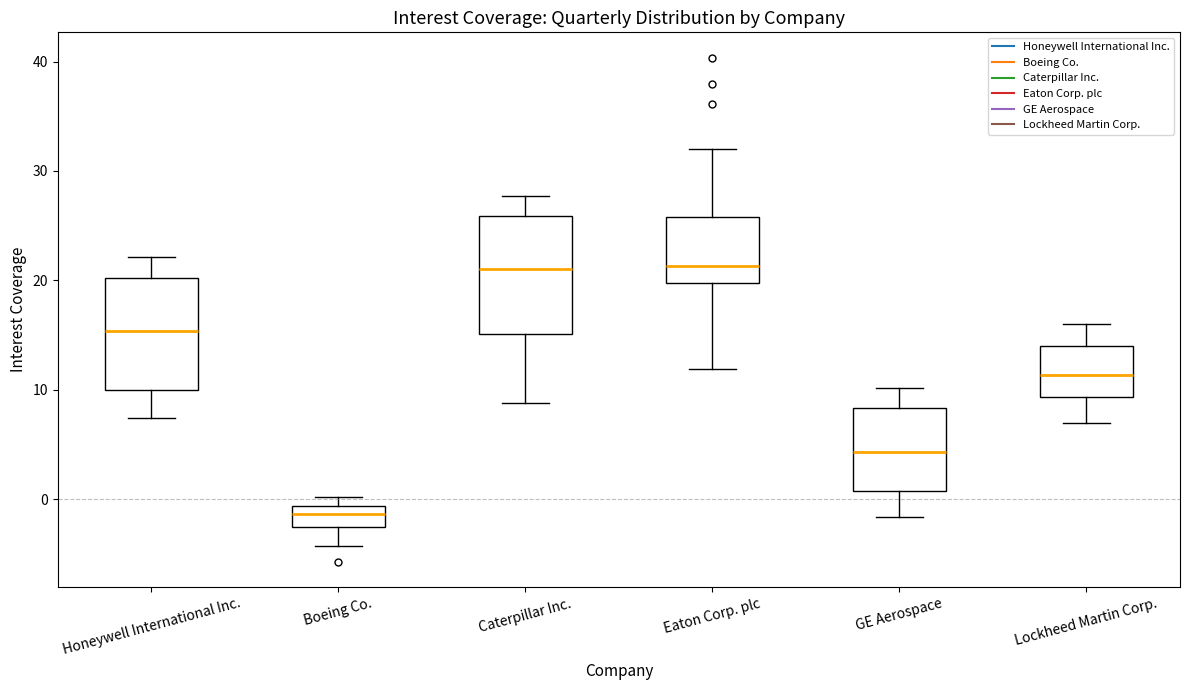

Reading left to right, transcribe this box plot: for each box, give where its median line is, the range the box spans, and where its two whiskers end, as read against the y-axis. The values are not printed on the chart, so give them approximately, as read against the axis.

Honeywell International Inc.: median 15, box 10 to 20, whiskers 7 to 22
Boeing Co.: median -1 (inside the box), box -3 to -1, whiskers -4 to 0
Caterpillar Inc.: median 21, box 15 to 26, whiskers 9 to 28
Eaton Corp. plc: median 21, box 20 to 26, whiskers 12 to 32
GE Aerospace: median 4, box 1 to 8, whiskers -2 to 10
Lockheed Martin Corp.: median 11, box 9 to 14, whiskers 7 to 16